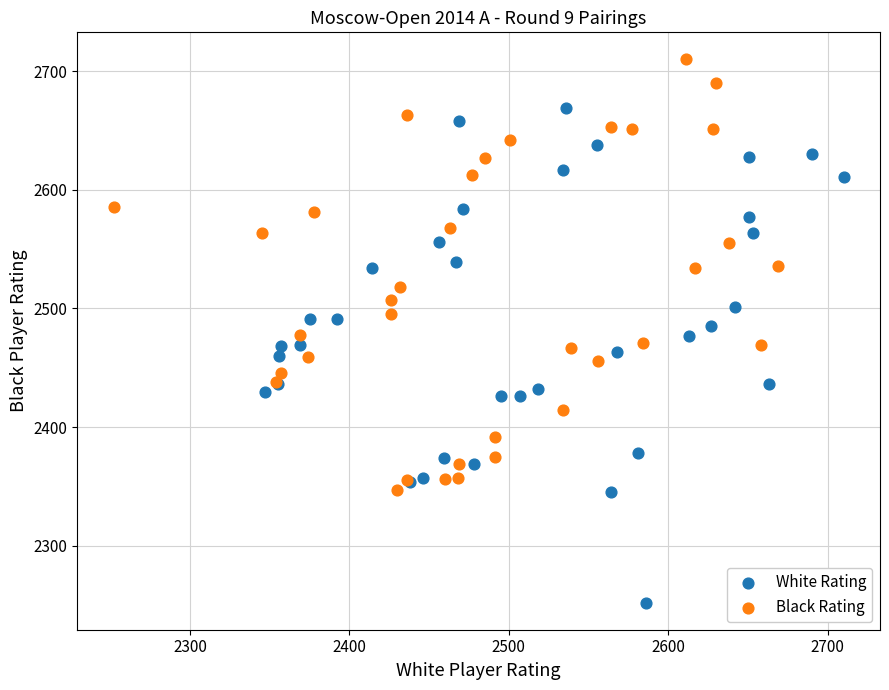

Which series has the widest spread of Y values?

White Rating